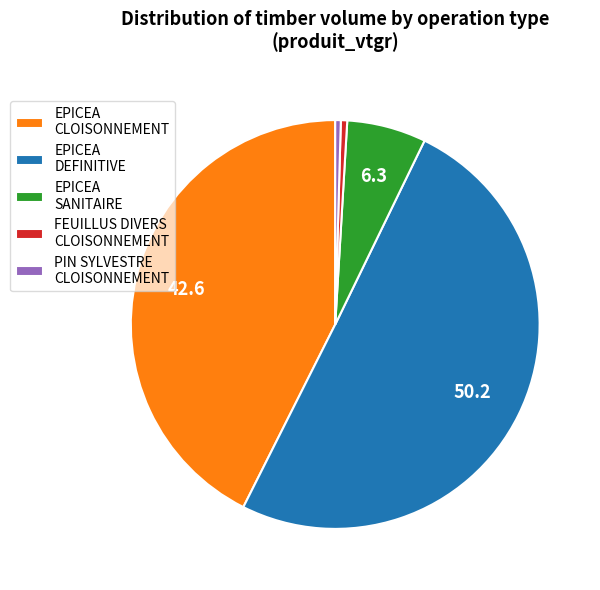

Is it true that FEUILLUS DIVERS CLOISONNEMENT is 1% of the pie?

True